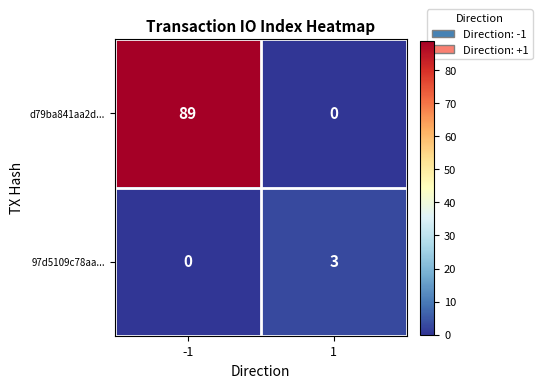

Rank the categories by 97d5109c78aa... value from highest to lowest.

1, -1